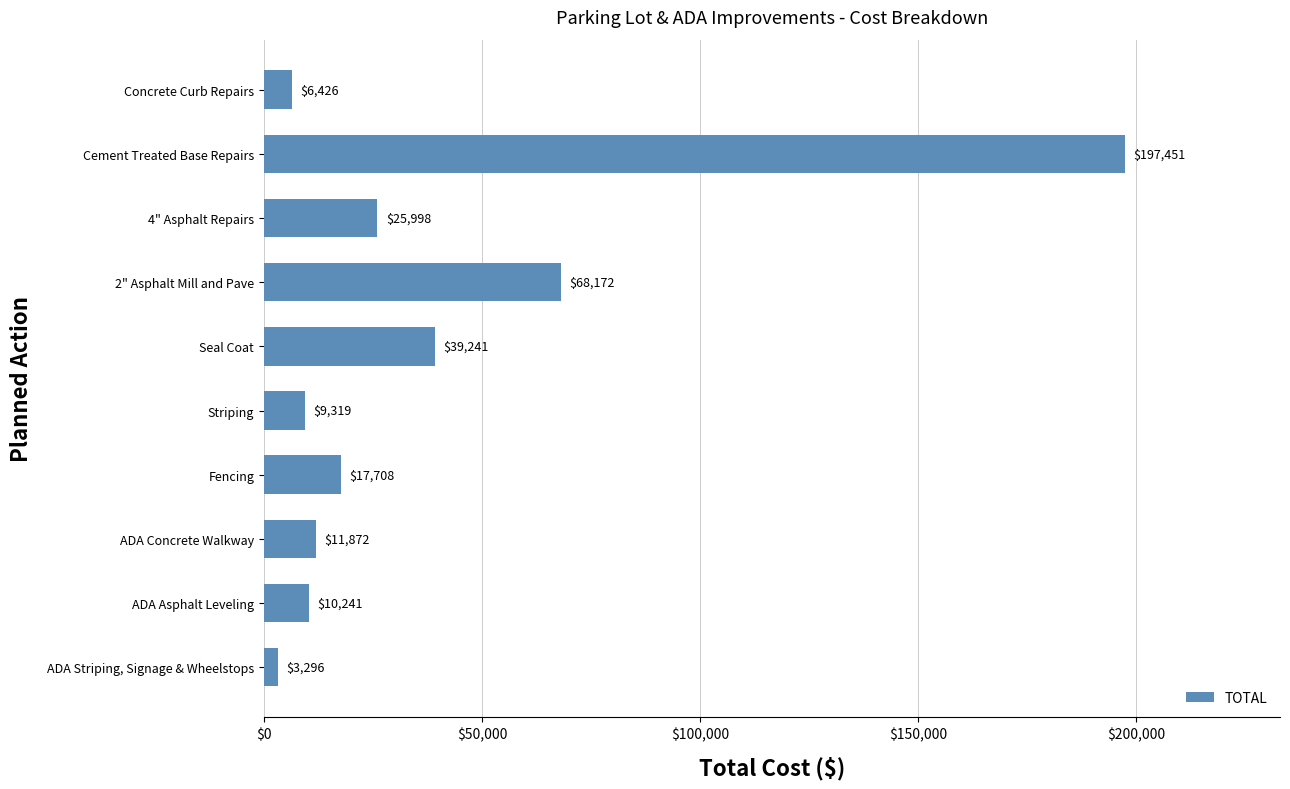

What is the sum of all values?

389724